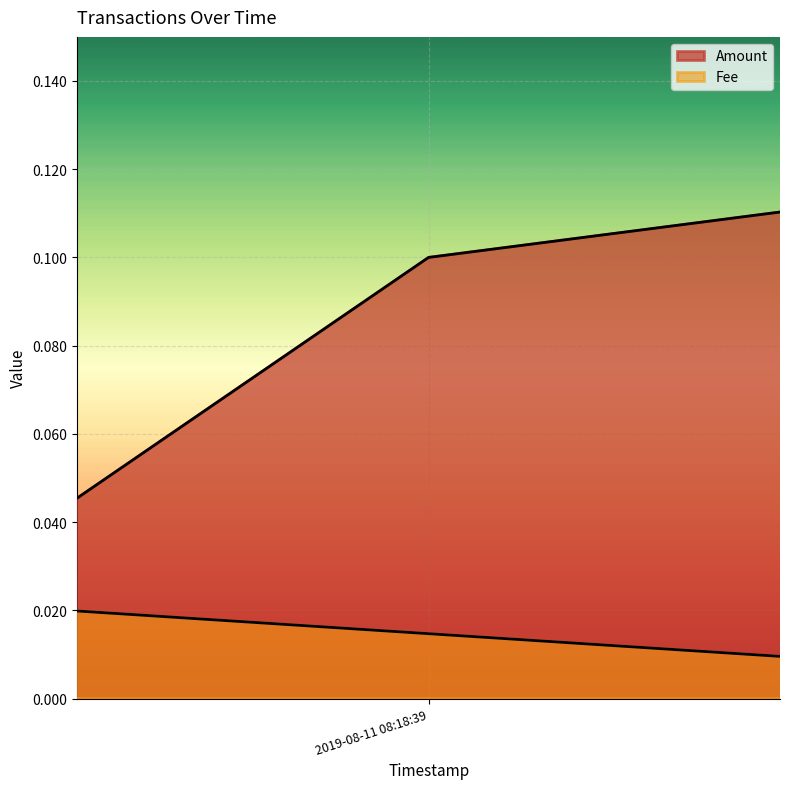

How many values are between 0 and 1?

3